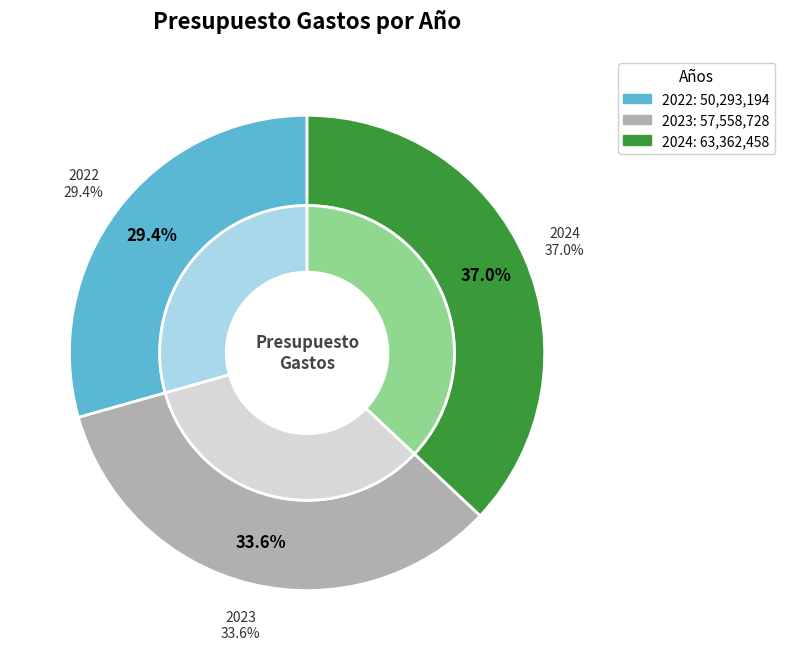

Is there any slice that represents more than half of the pie?

No